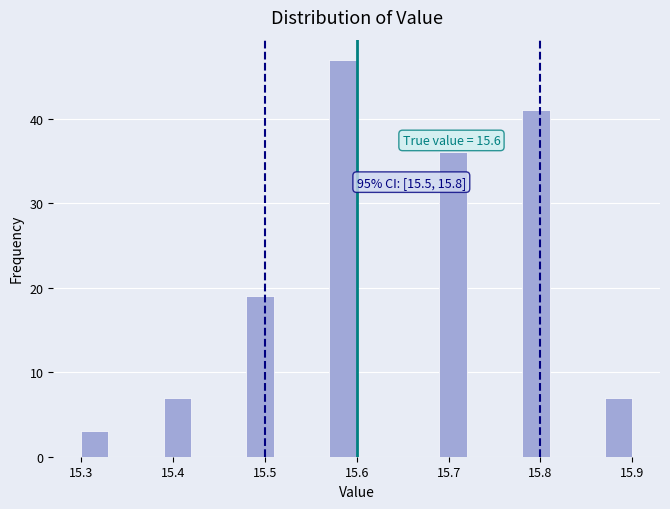

Read against the x-axis, roughly where is the centre of the tallest bar?

15.59